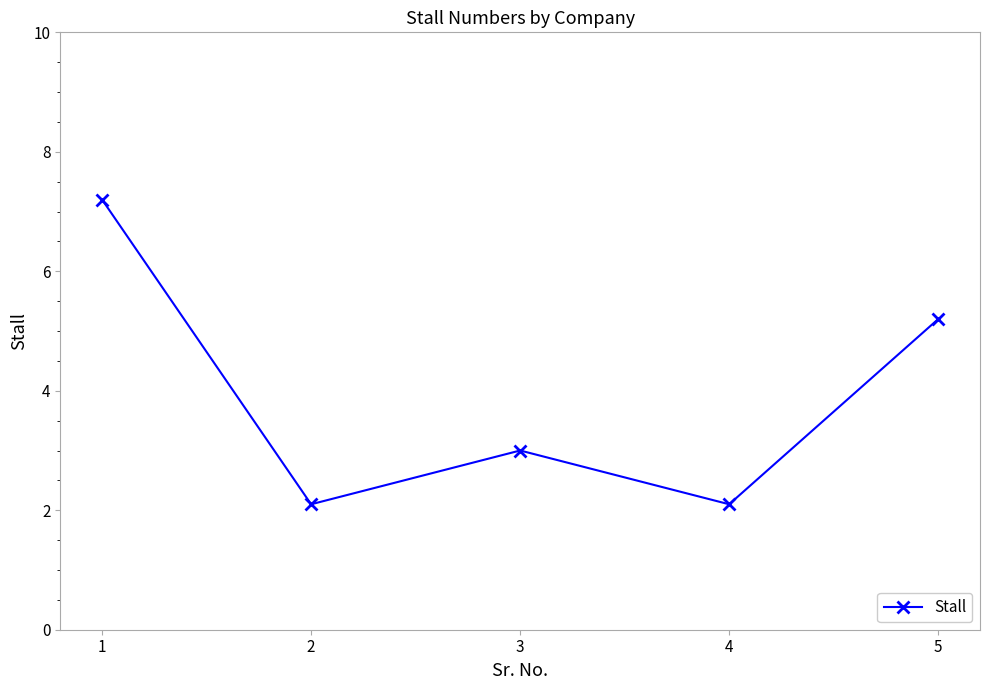

Is it true that the value at 2 is 2.1?

True